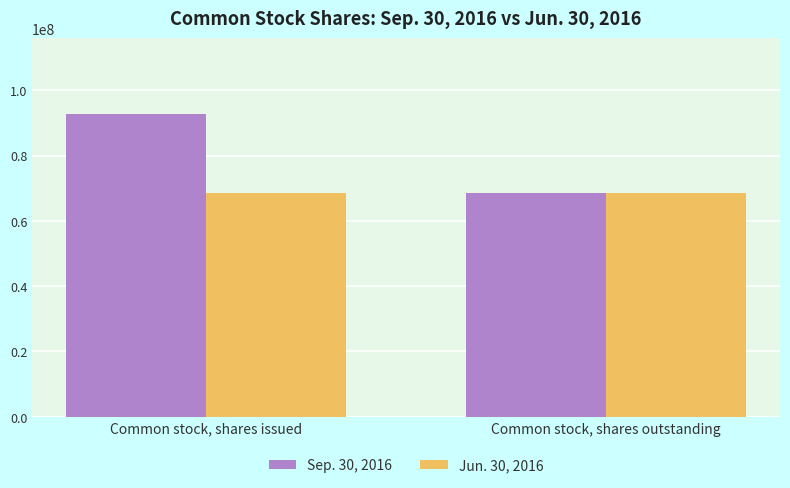

What is the label of the 2nd bar from the right?

Common stock, shares issued